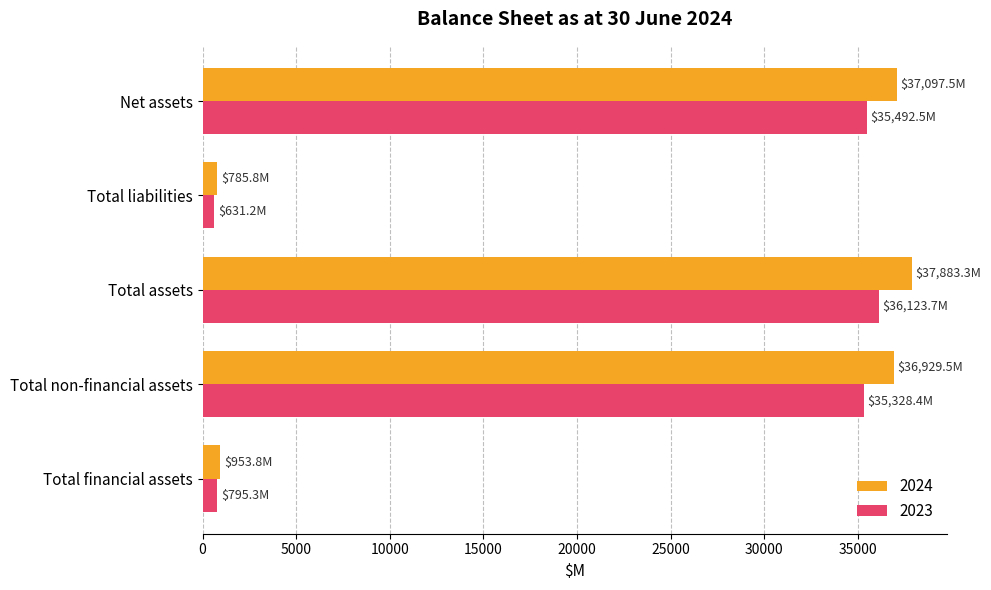

The value of 2024 at Total non-financial assets is 36929.5. True or false?

True